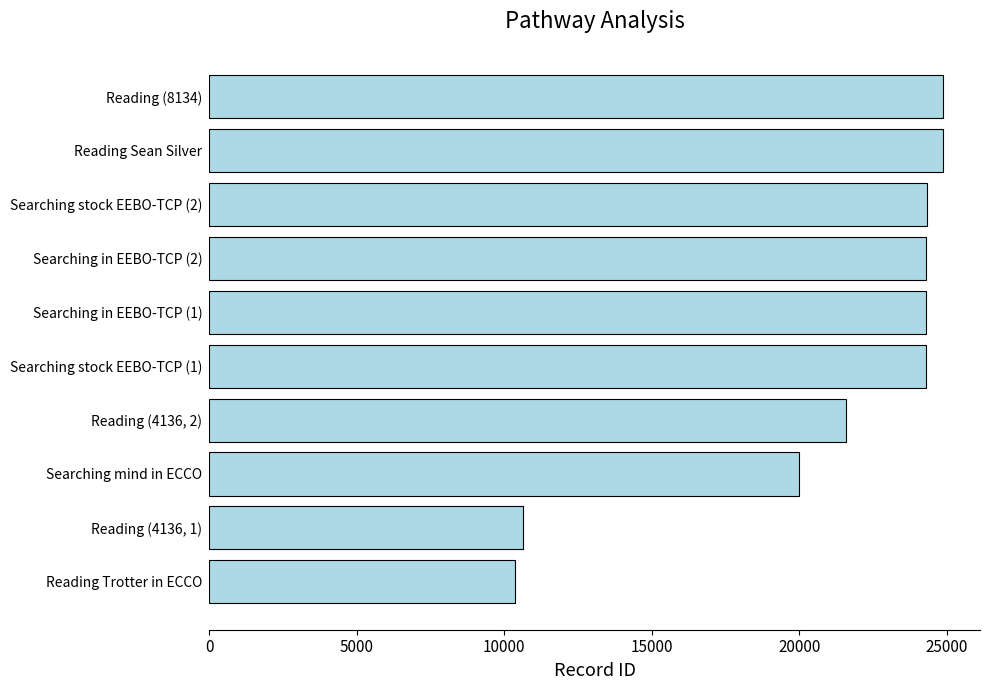

What is the change in value from Reading (4136, 1) to Searching in EEBO-TCP (2)?

+13692